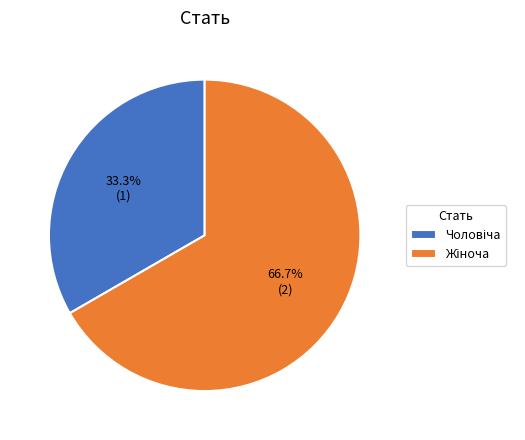

Is there any slice that represents more than half of the pie?

Yes